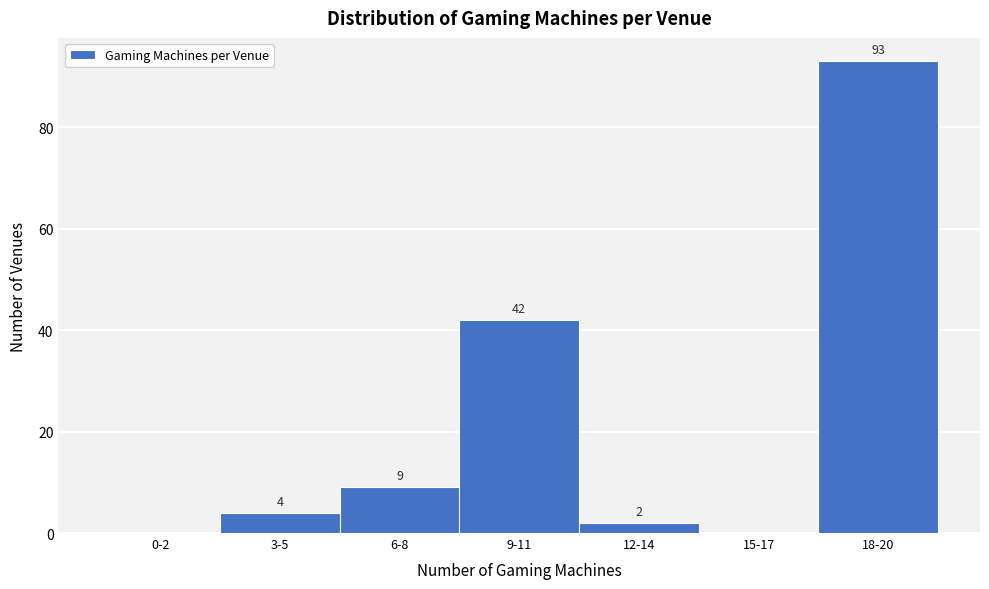

Reading left to right, what are all the values shown in this chart?

0-2=0	3-5=4	6-8=9	9-11=42	12-14=2	15-17=0	18-20=93